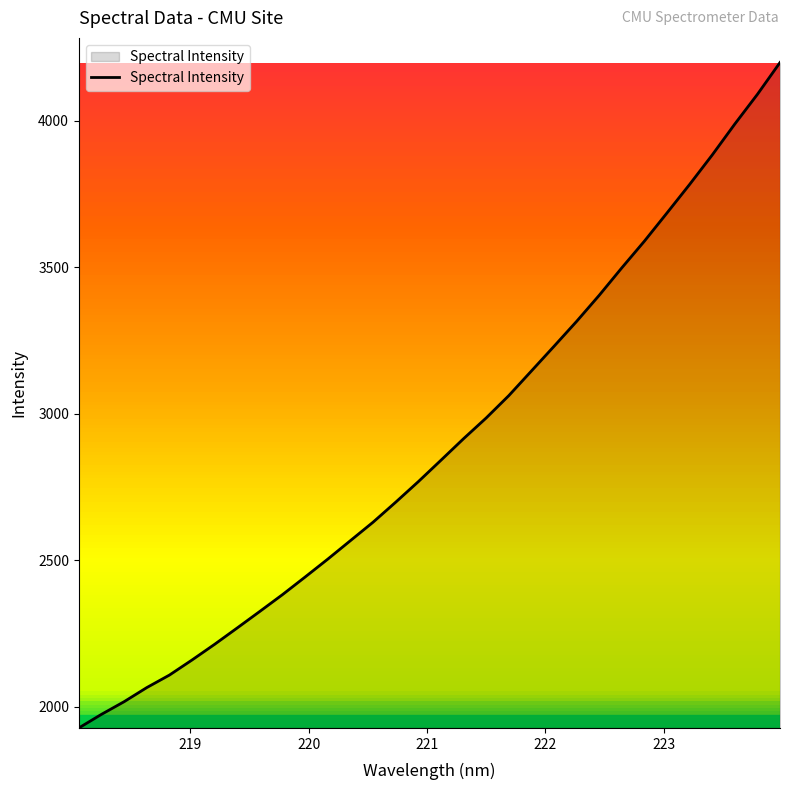

What is the maximum value shown in the chart?

4198.2